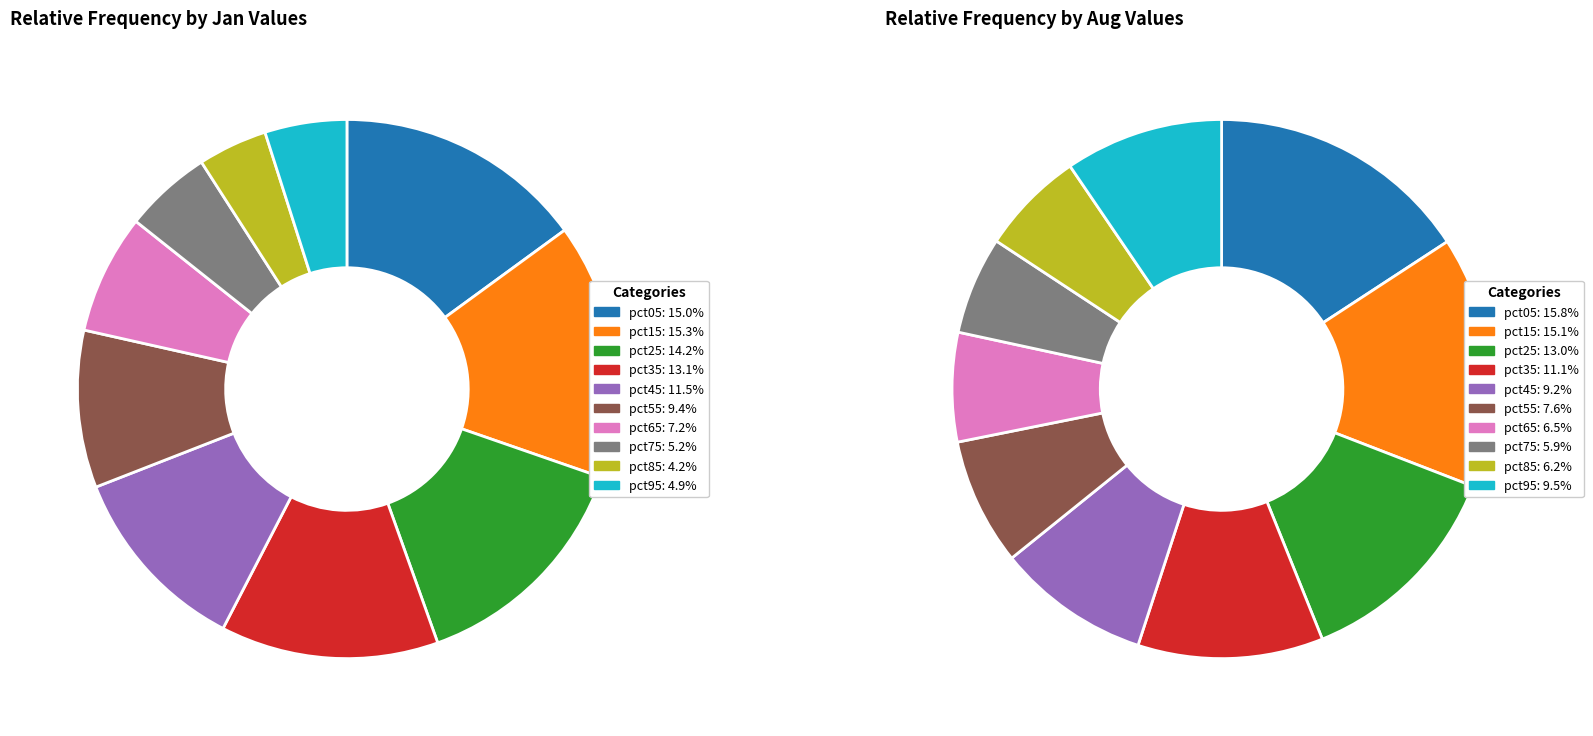

How much of the chart is everything except 9?

95.1%